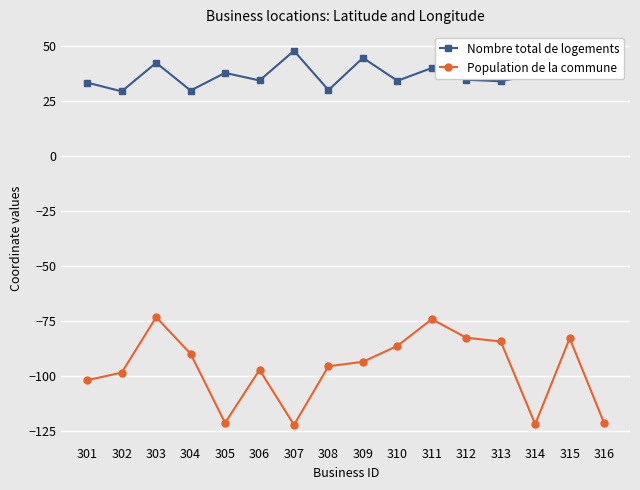

True or false: Population de la commune and Nombre total de logements cross at least once.

False